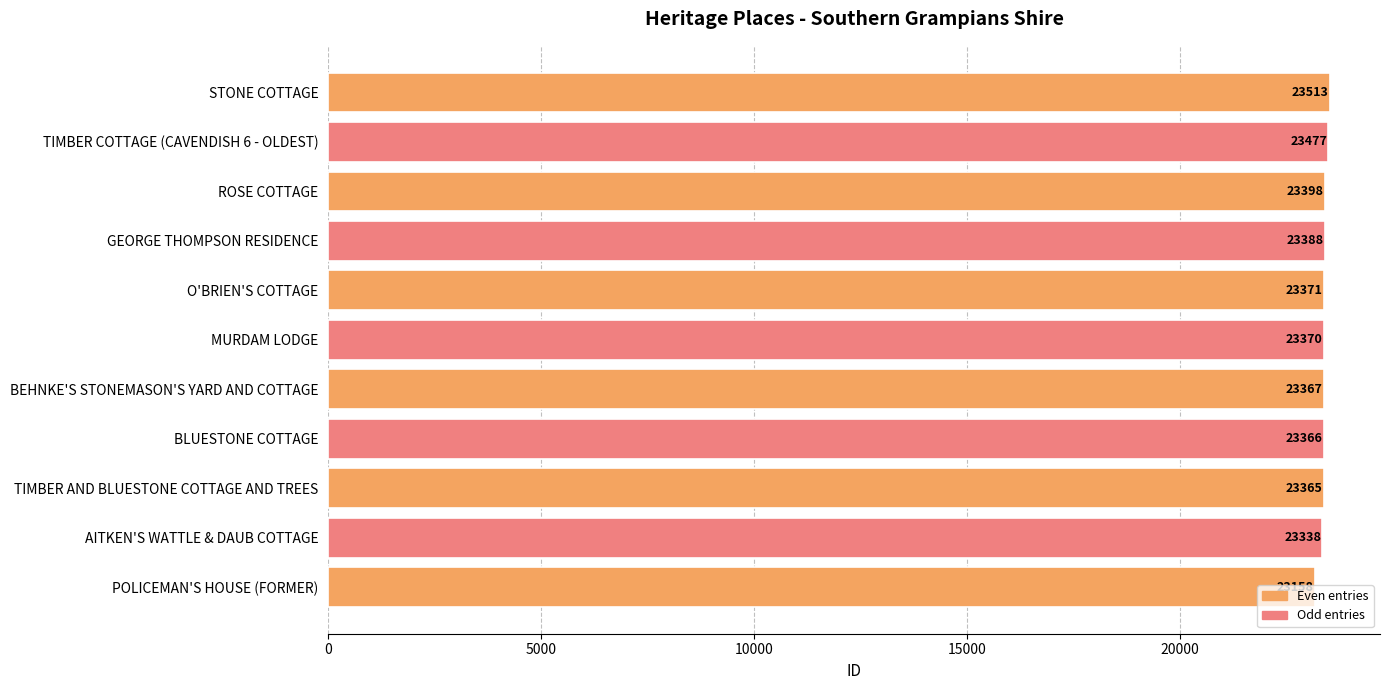

List the labels in order of value, largest first.

STONE COTTAGE, TIMBER COTTAGE (CAVENDISH 6 - OLDEST), ROSE COTTAGE, GEORGE THOMPSON RESIDENCE, O'BRIEN'S COTTAGE, MURDAM LODGE, BEHNKE'S STONEMASON'S YARD AND COTTAGE, BLUESTONE COTTAGE, TIMBER AND BLUESTONE COTTAGE AND TREES, AITKEN'S WATTLE & DAUB COTTAGE, POLICEMAN'S HOUSE (FORMER)